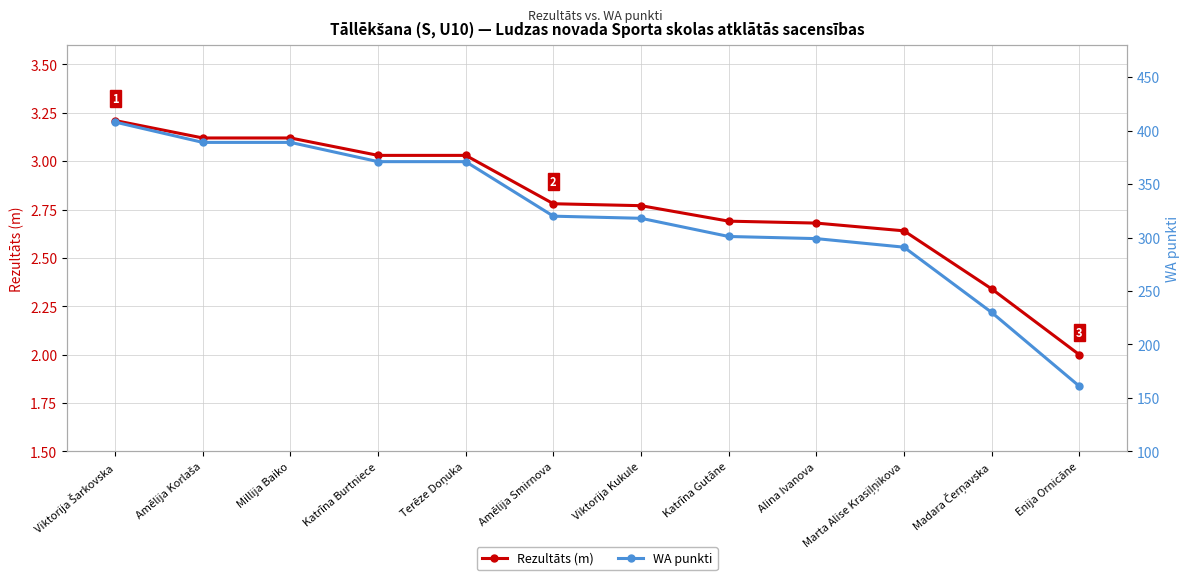

True or false: WA punkti and Rezultāts (m) cross at least once.

False